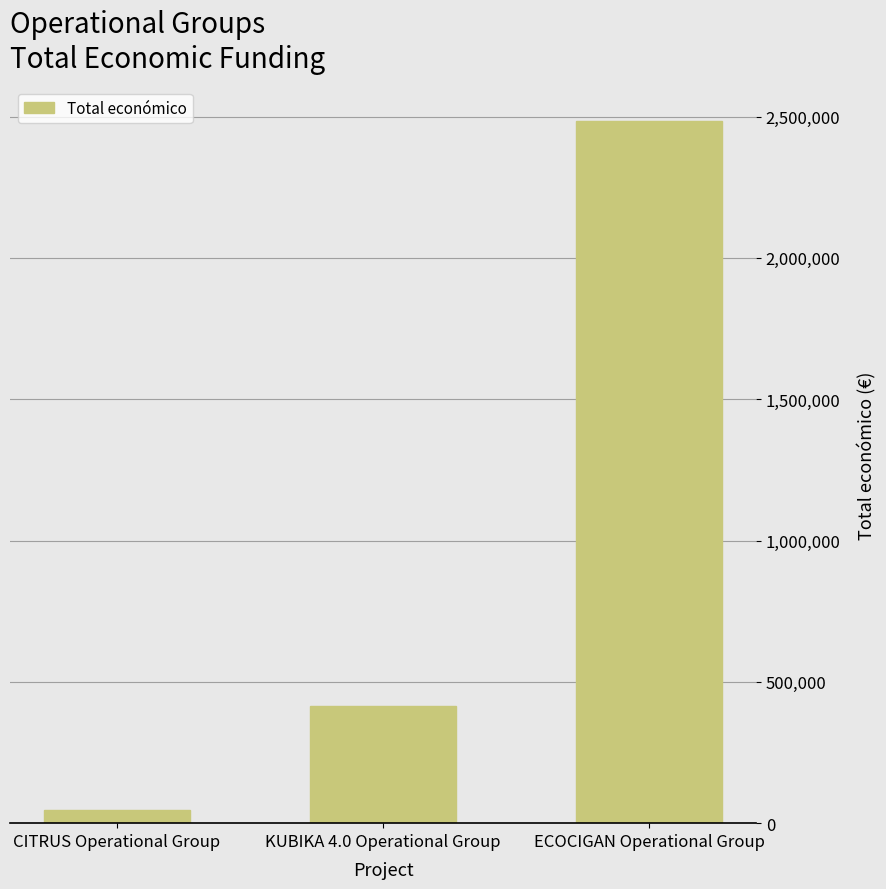

Which label corresponds to the largest value in the chart?

ECOCIGAN Operational Group